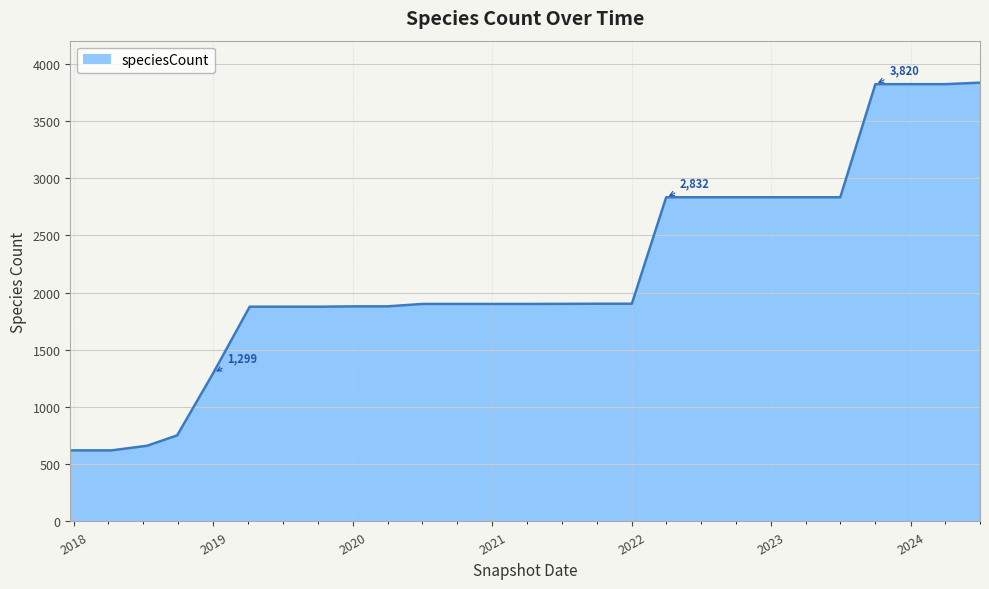

What is the greatest value displayed?

3833